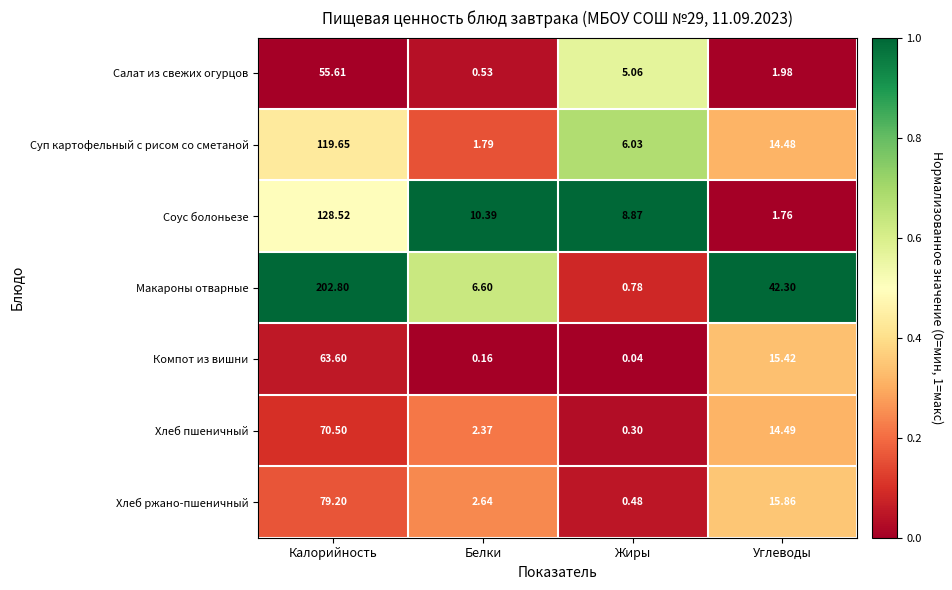

Between Калорийность and Углеводы, which series saw the biggest shift?

Макароны отварные